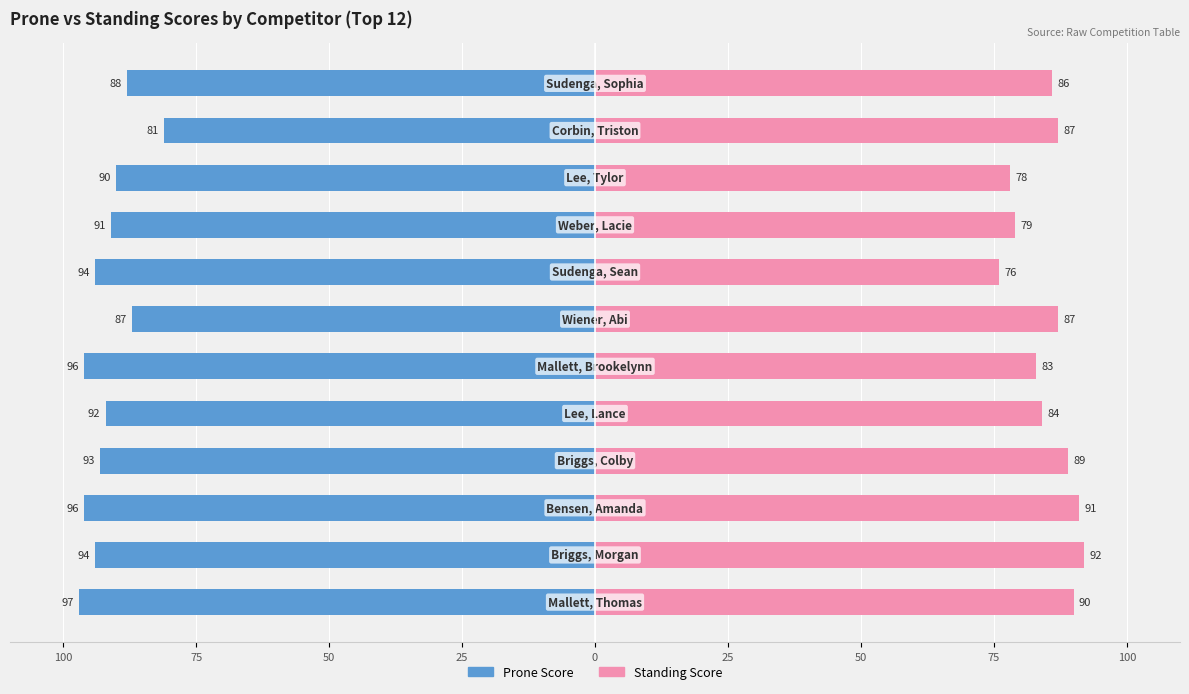

What is the average value of the Prone Score series?

-92